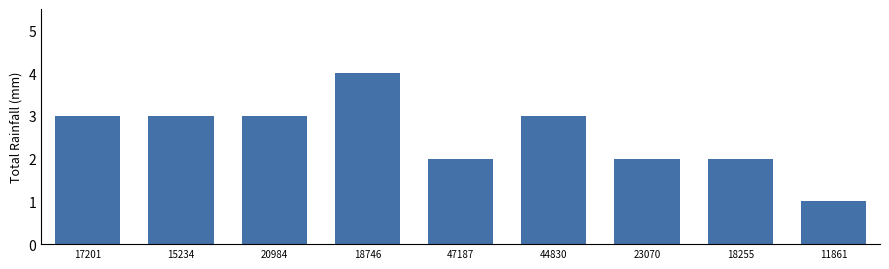

Reading left to right, list all the values displayed in this chart.

3	3	3	4	2	3	2	2	1